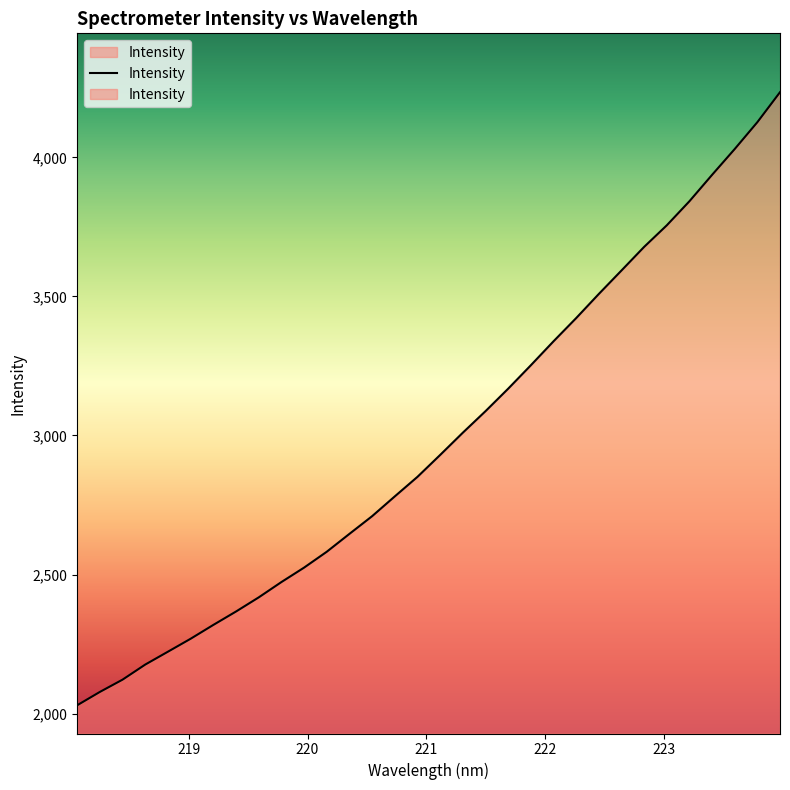

What is the maximum value shown in the chart?

4234.4